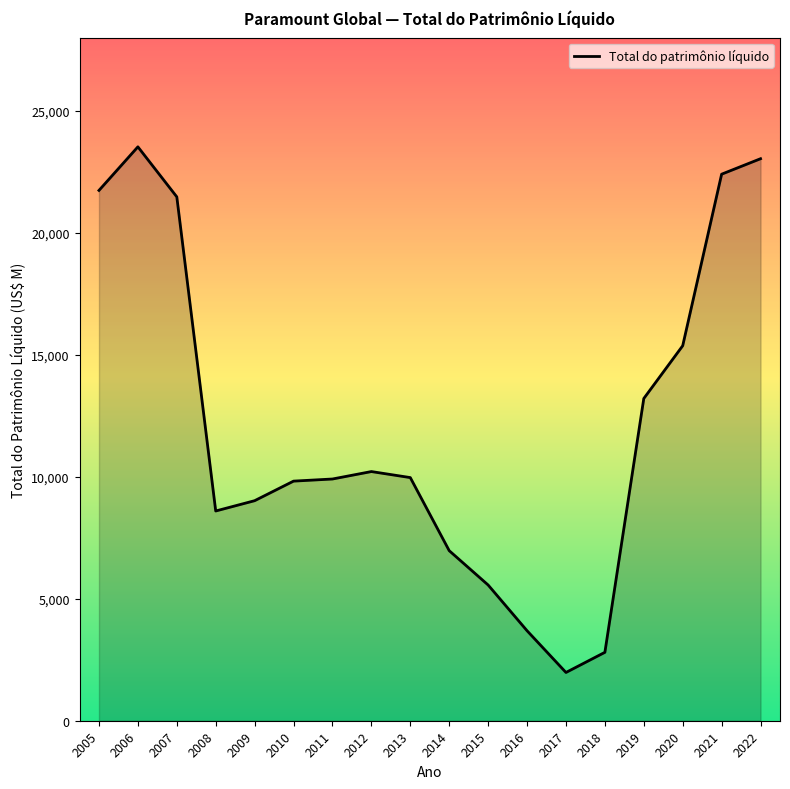

What is the ratio of the value at 2010 to the value at 2009?

1.1